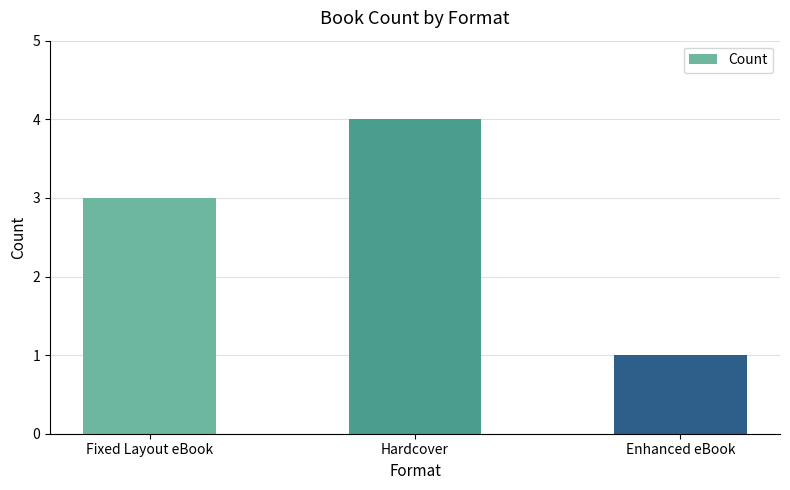

Rank the categories by value from highest to lowest.

Hardcover, Fixed Layout eBook, Enhanced eBook